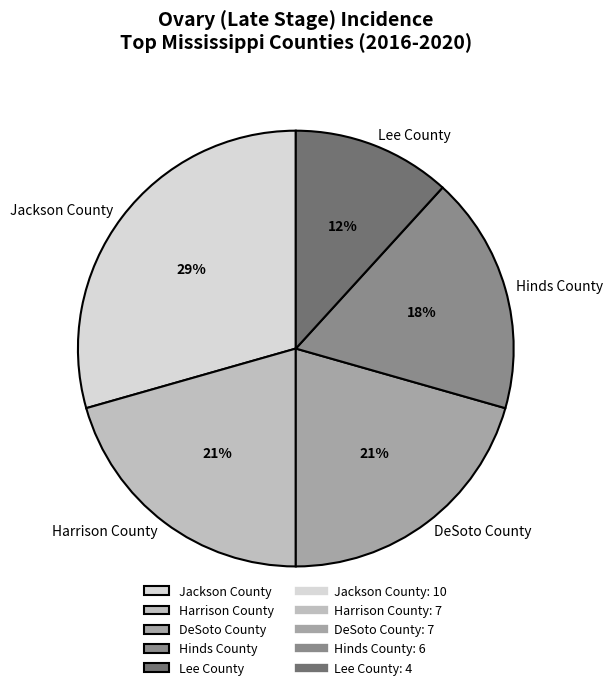

Between Harrison County and Hinds County, which is larger?

Harrison County